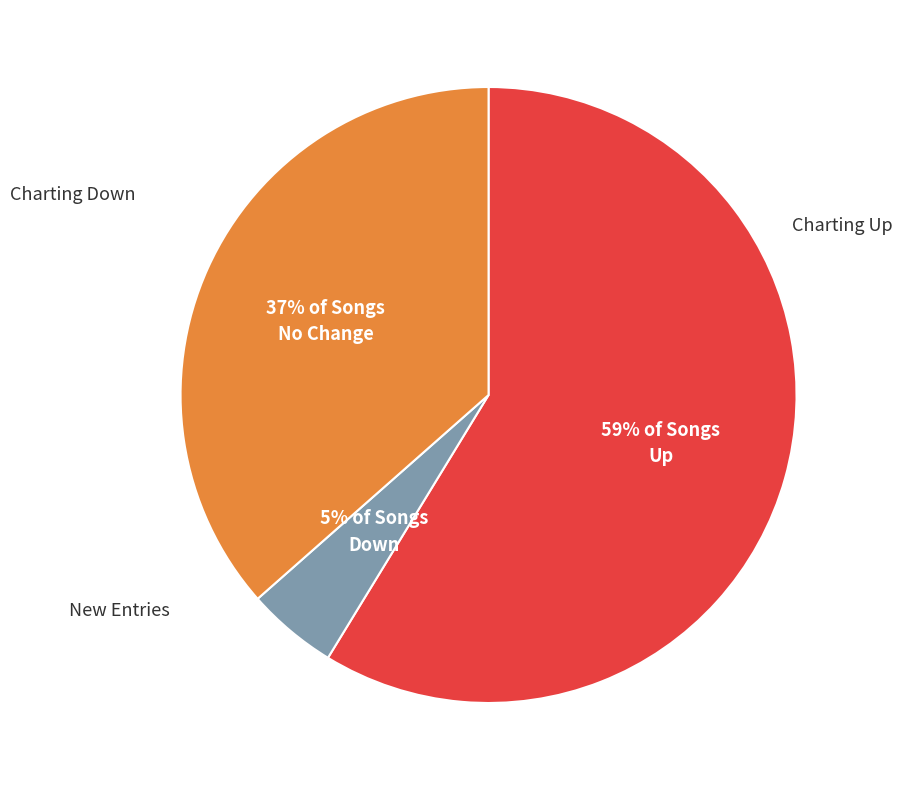

To the nearest percent, what is the average slice percentage?

33%